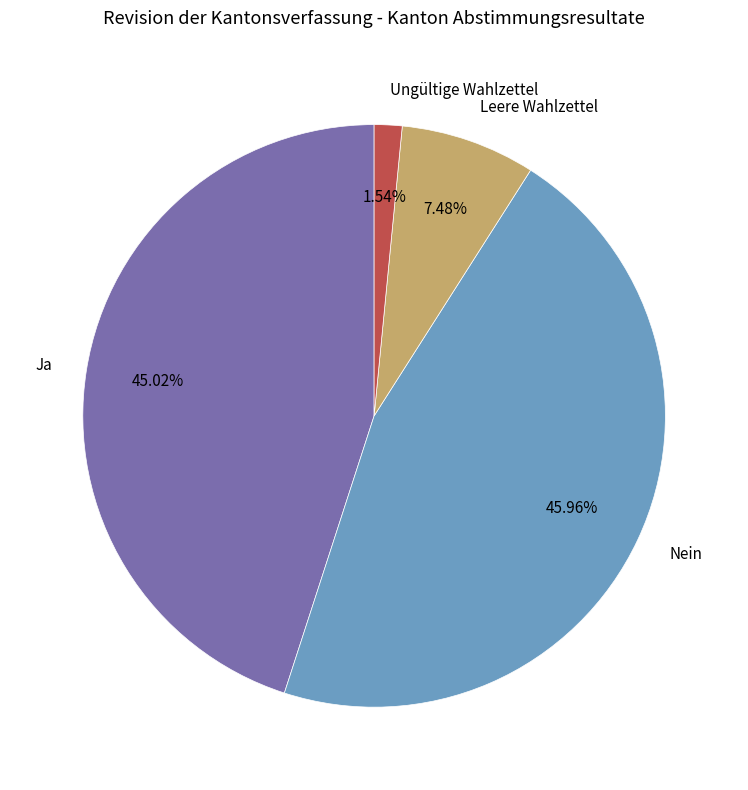

How many slices are in this pie chart?

4